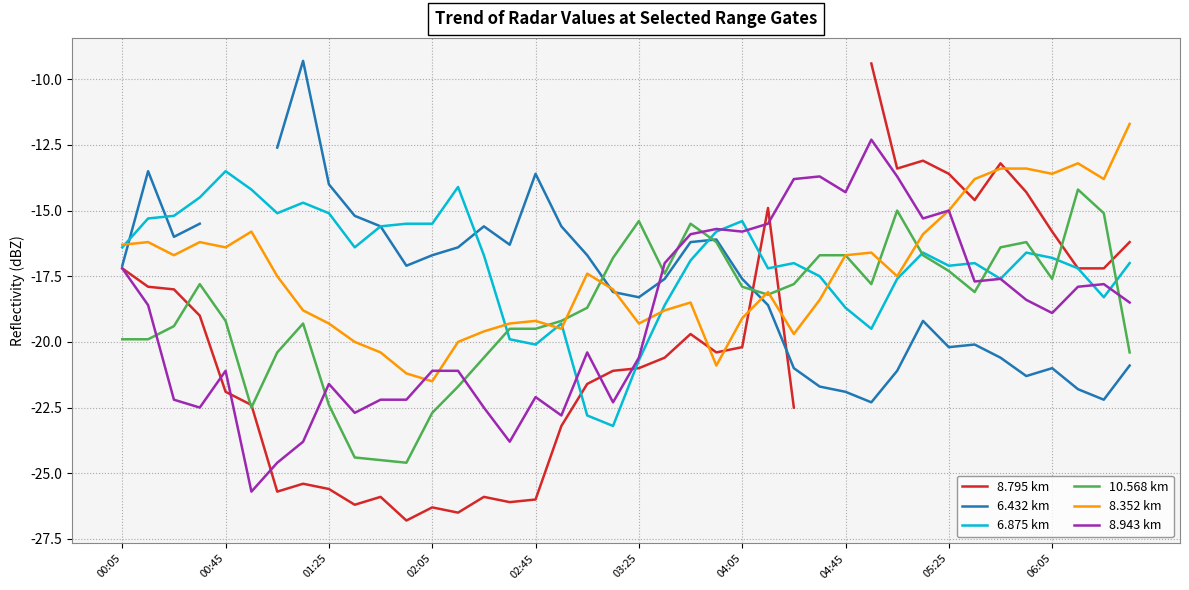

How many data points does each series have?

40